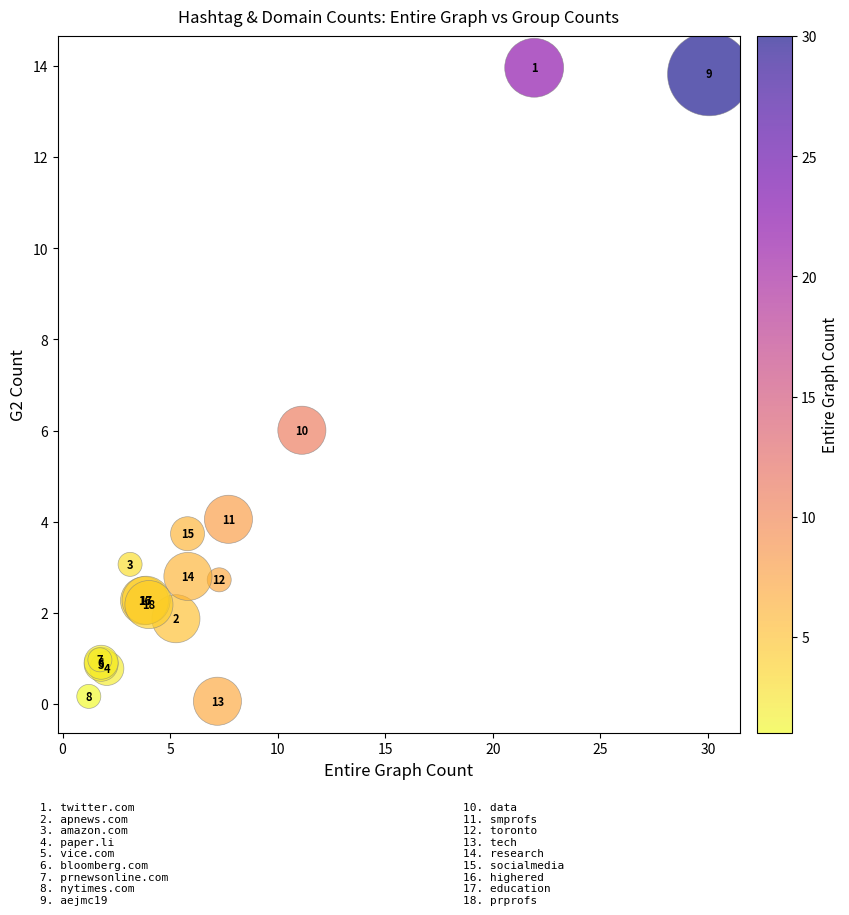

What Y value in the scatter plot is closest to 7?

6.0